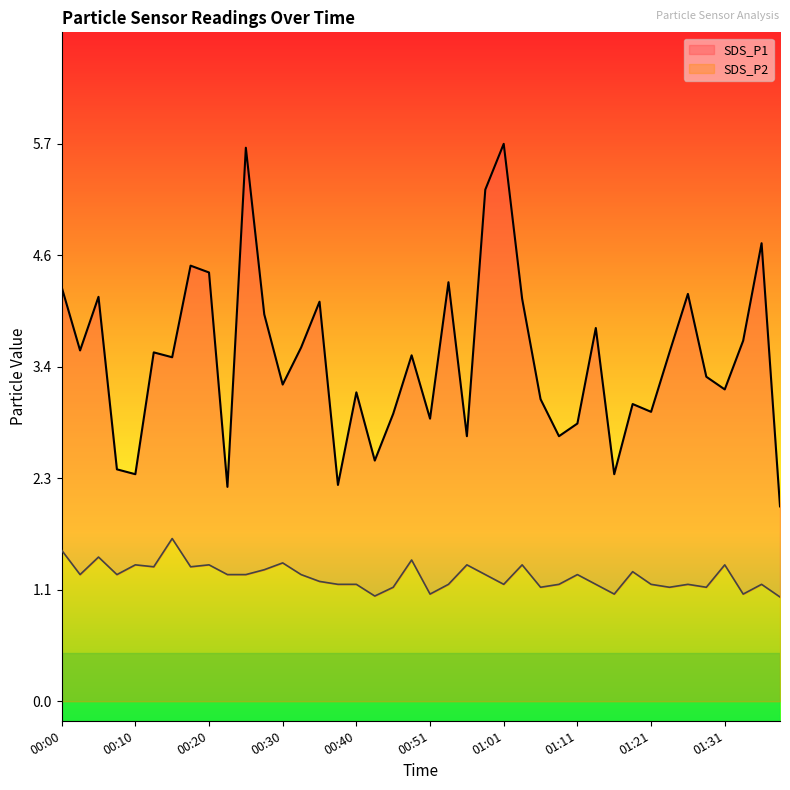

True or false: SDS_P1 and SDS_P2 intersect in this chart.

False